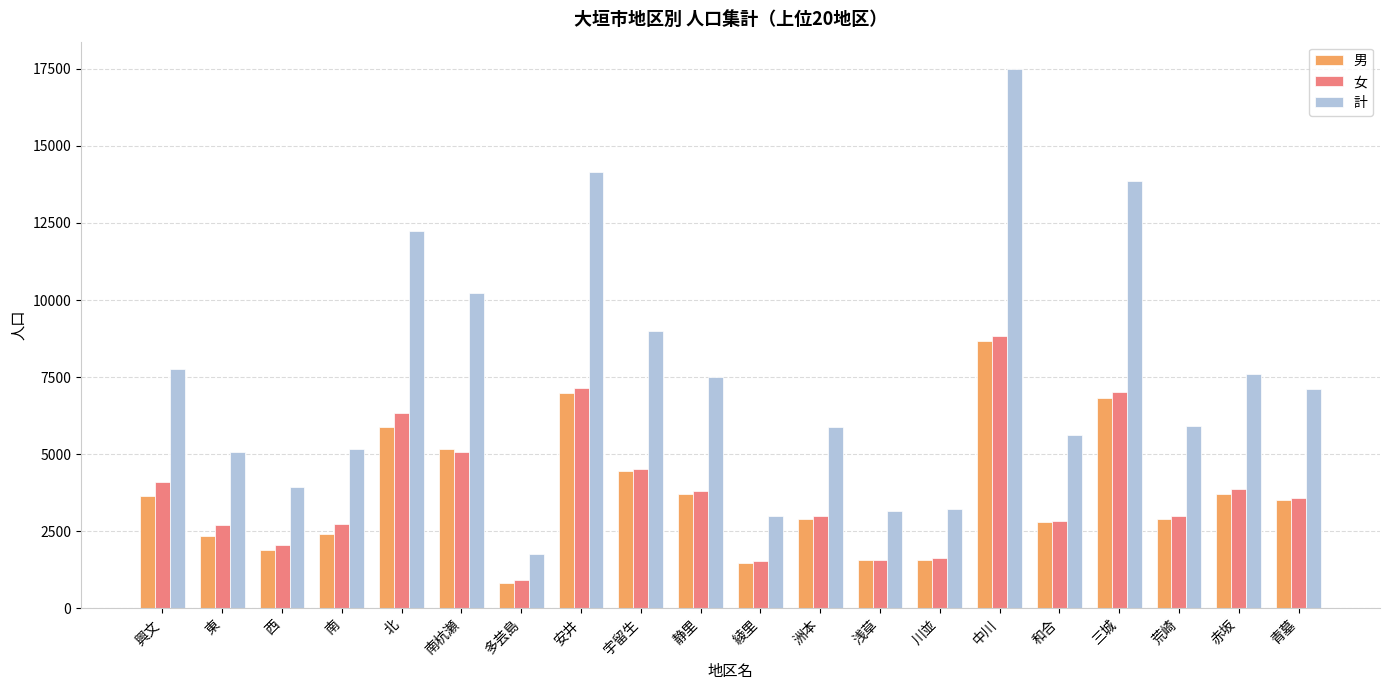

Count the number of data series in this chart.

3